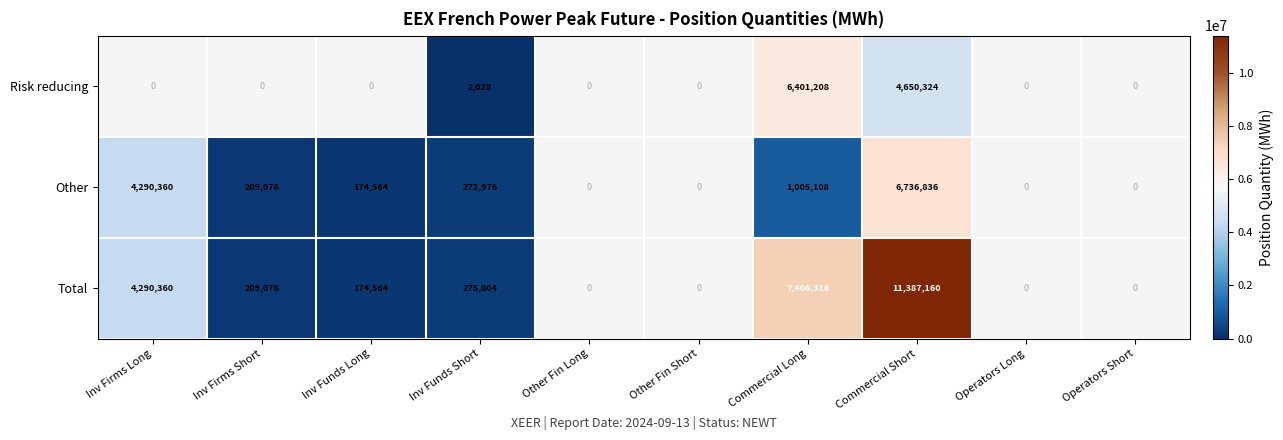

What is the sum of the Other values at Inv Funds Short and Inv Firms Short?

482052